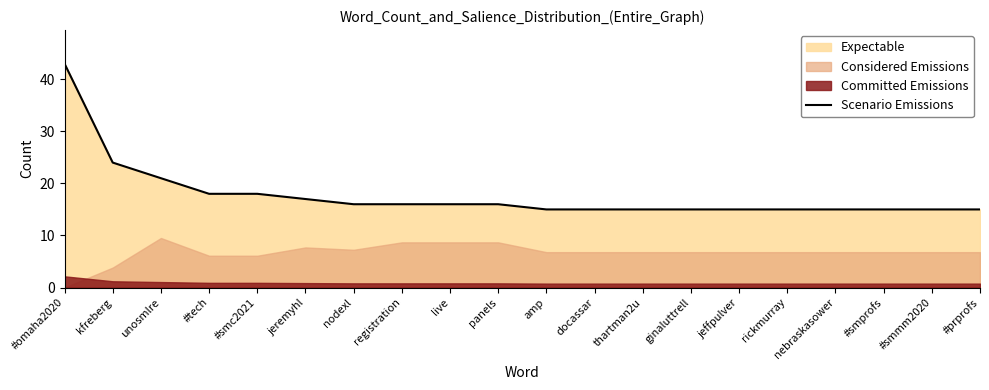

The chart shows a value of 9 at #omaha2020. True or false?

False